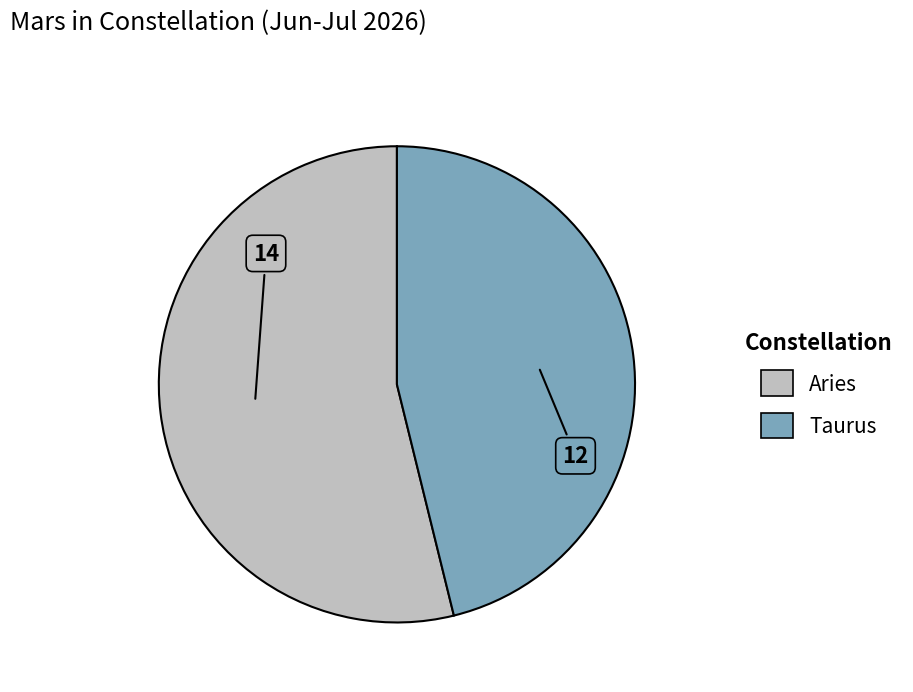

Do Aries and Taurus together represent more than half of the pie?

Yes